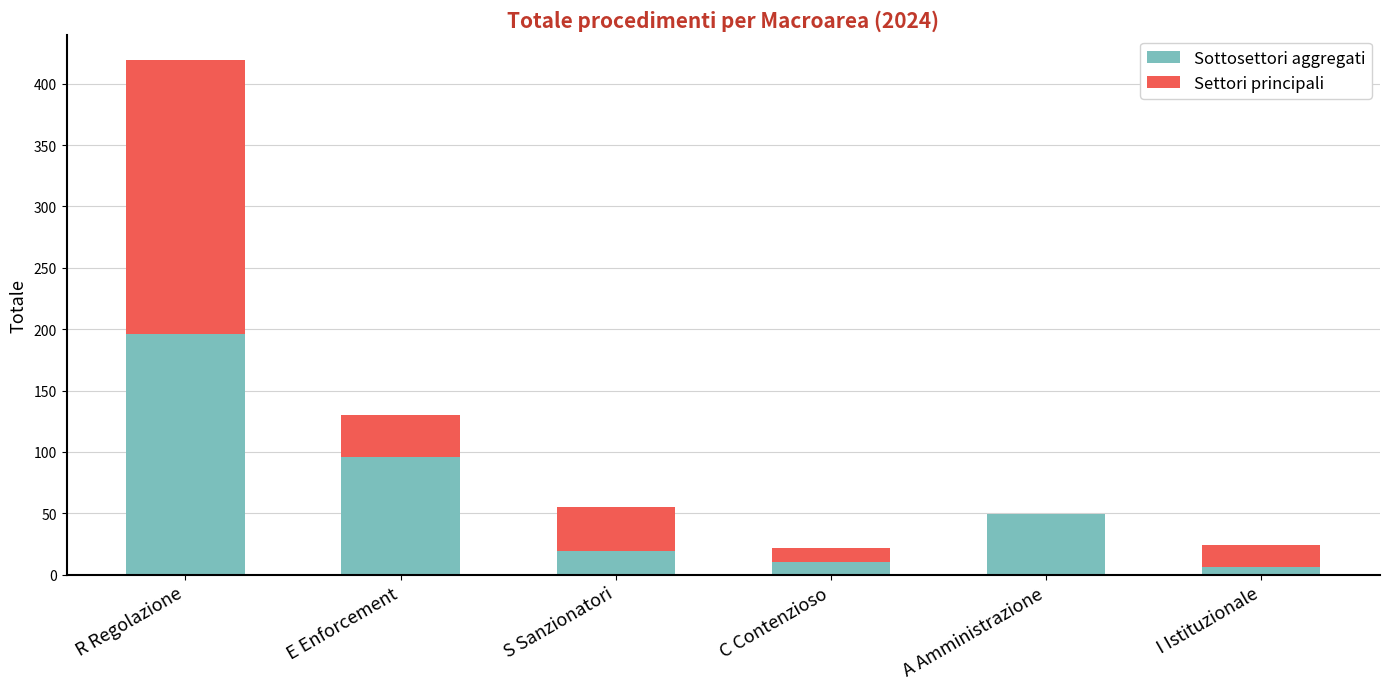

Are the bars horizontal?

No